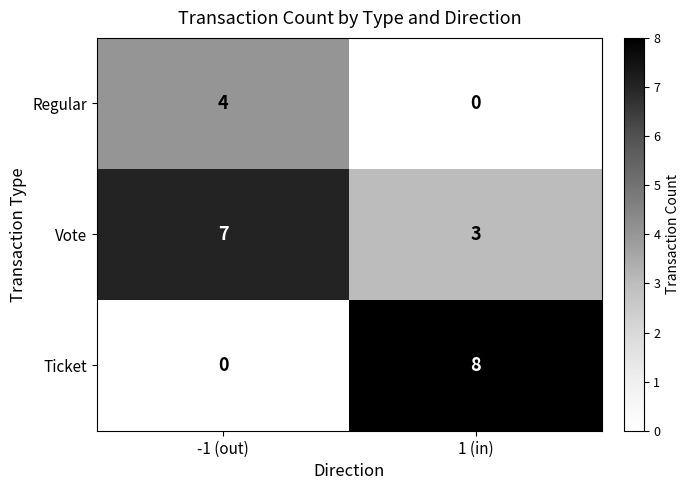

What is the greatest value displayed?

8